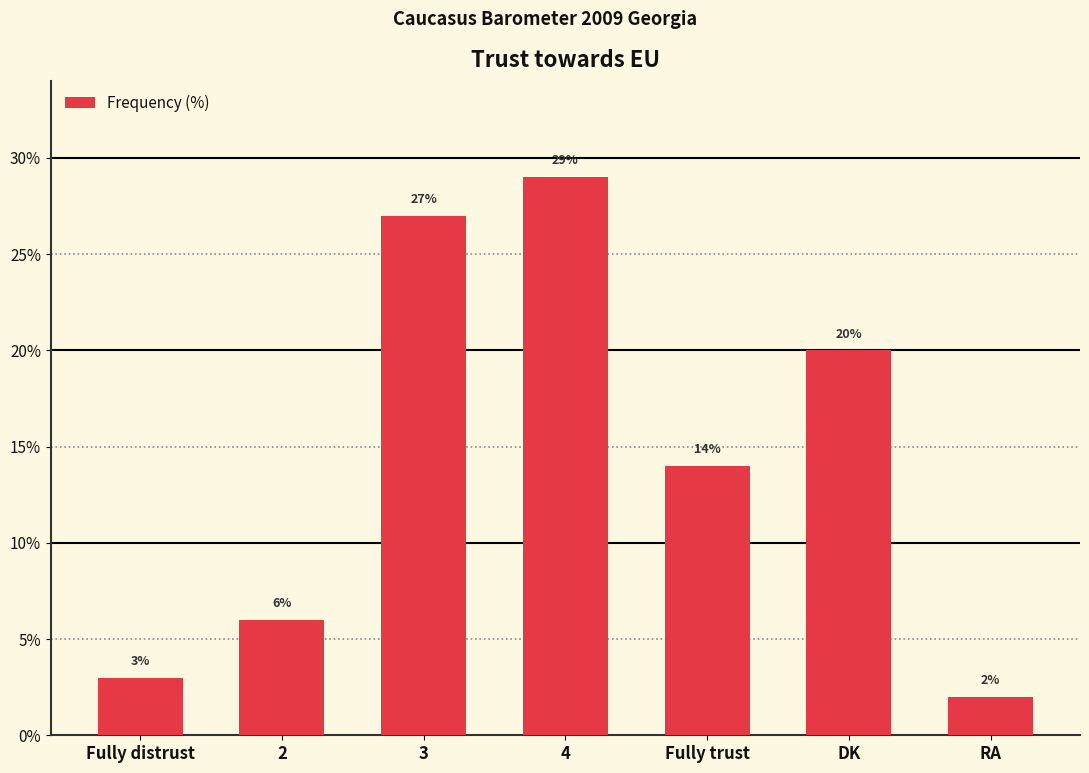

Reading right to left, extract all data points from this chart.

RA=2	DK=20	Fully trust=14	4=29	3=27	2=6	Fully distrust=3